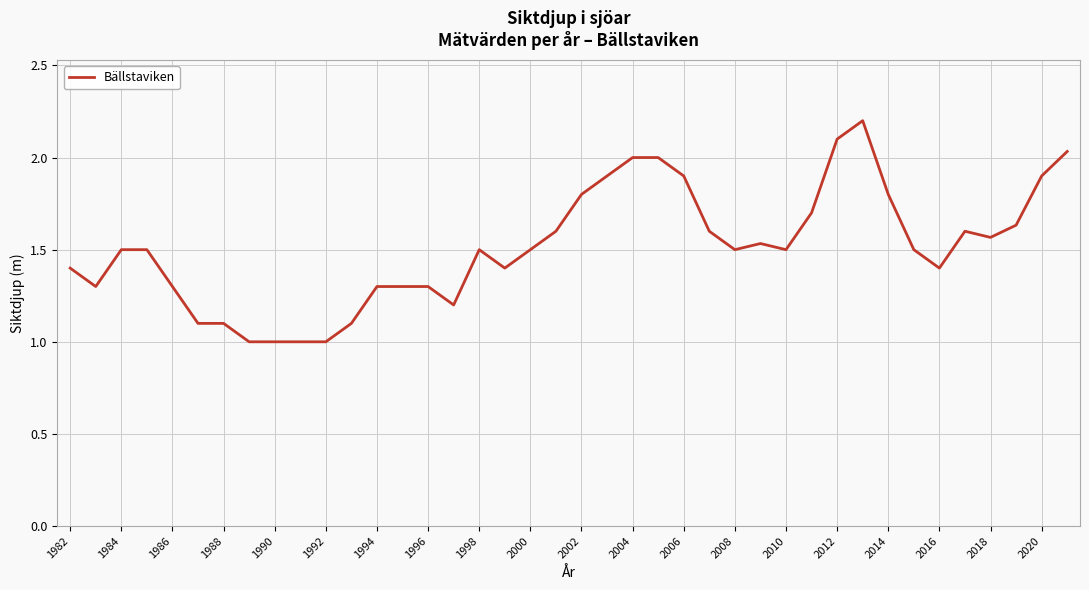

What is the minimum value shown in the chart?

1.0